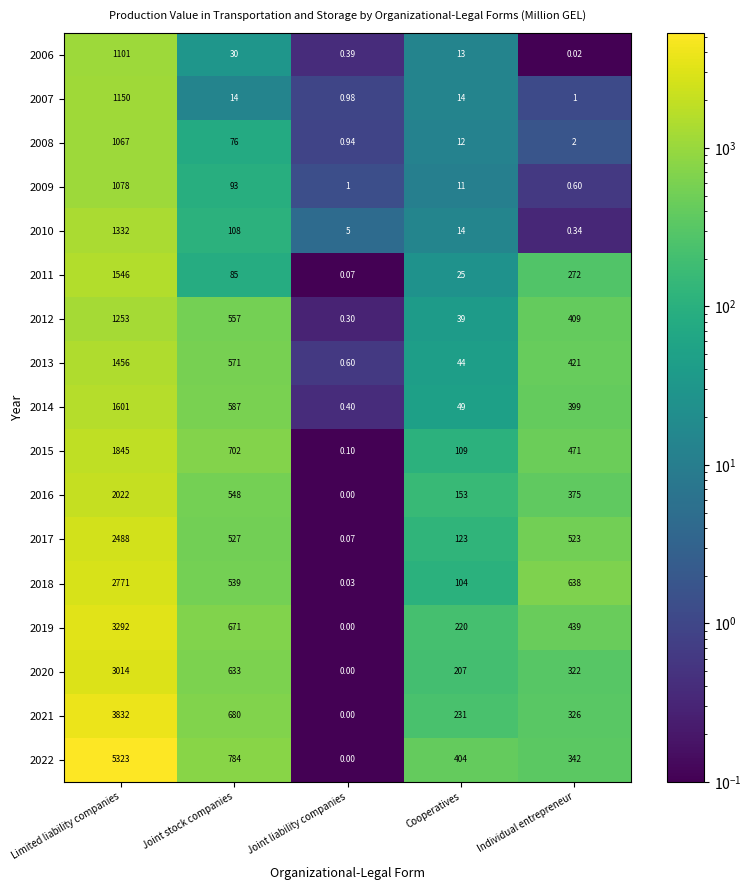

At how many categories does at least one series exceed 3880?

1